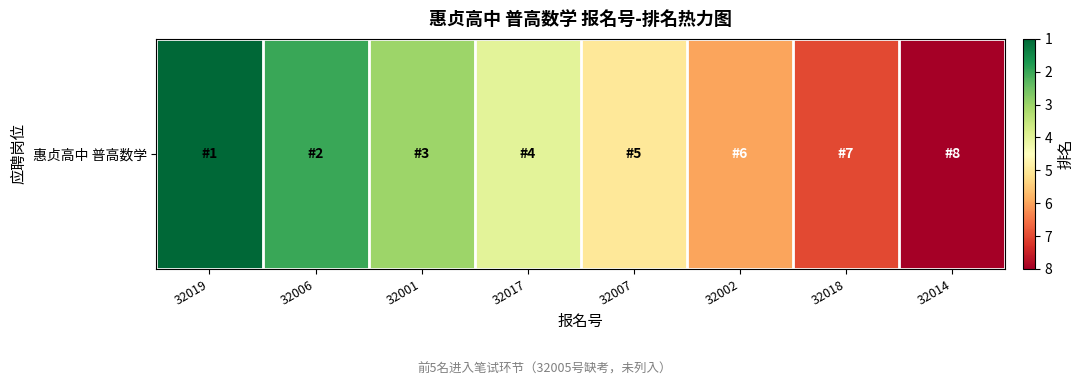

What is the smallest value displayed?

1